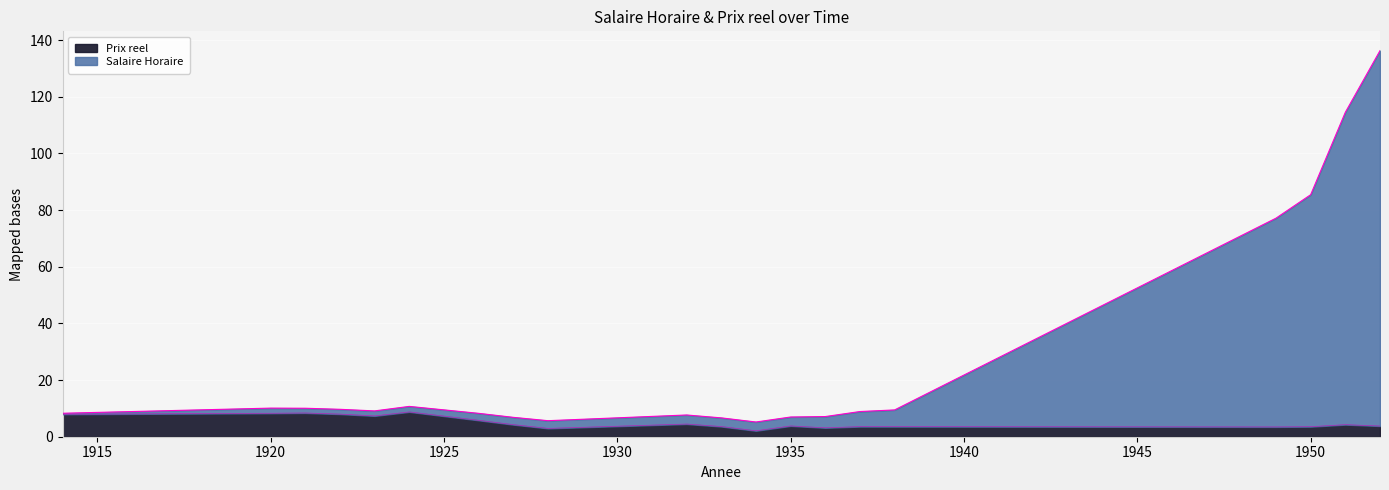

Rank the series at 1924 from highest to lowest value.

Salaire Horaire, Prix reel